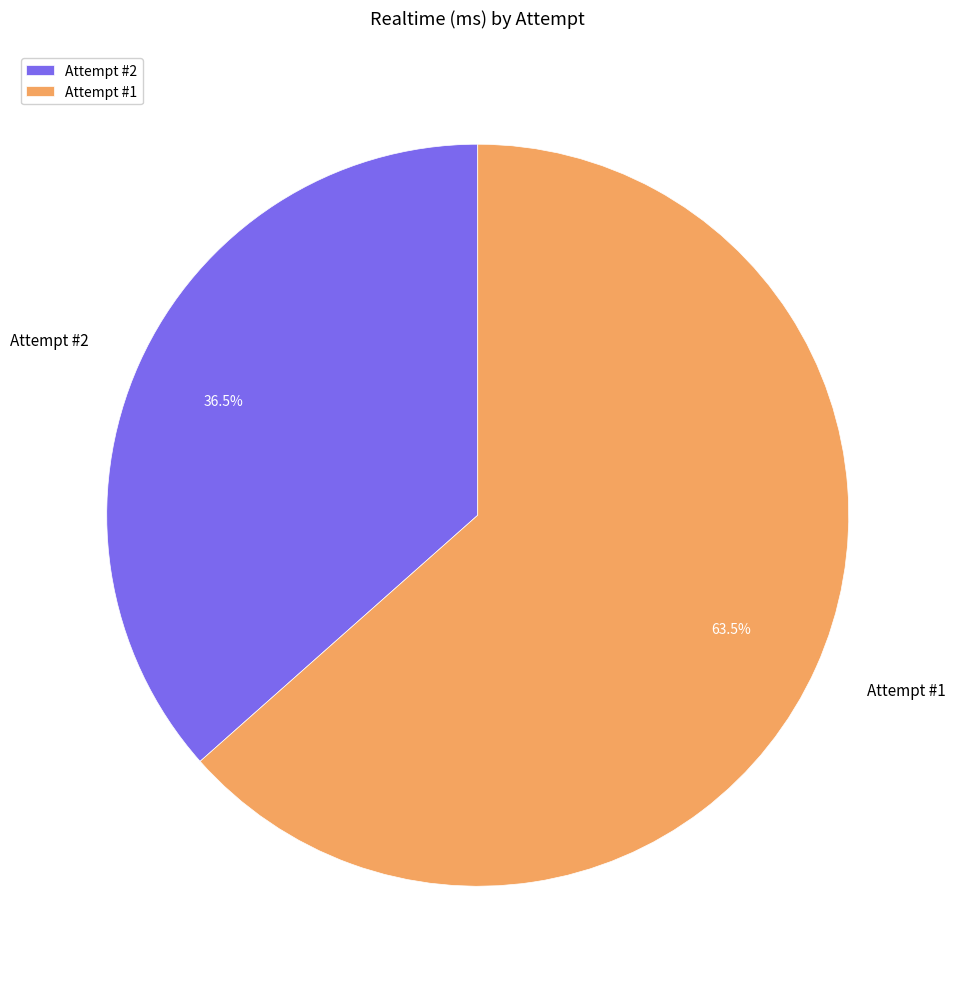

Count the number of slices in the pie.

2